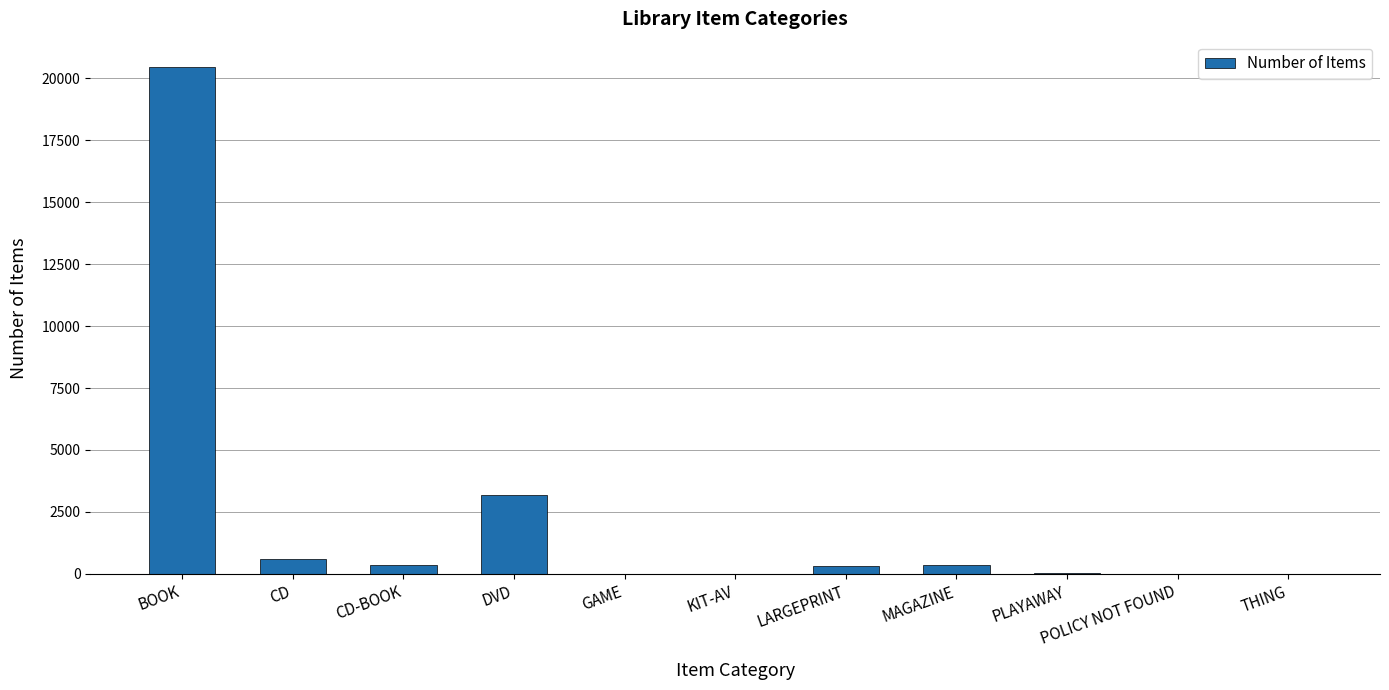

The chart shows a value of 986 at DVD. True or false?

False